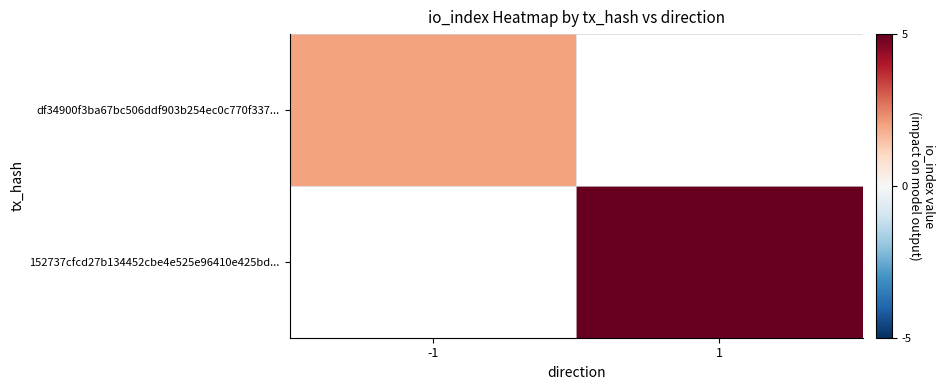

At how many categories does at least one series exceed 3?

1